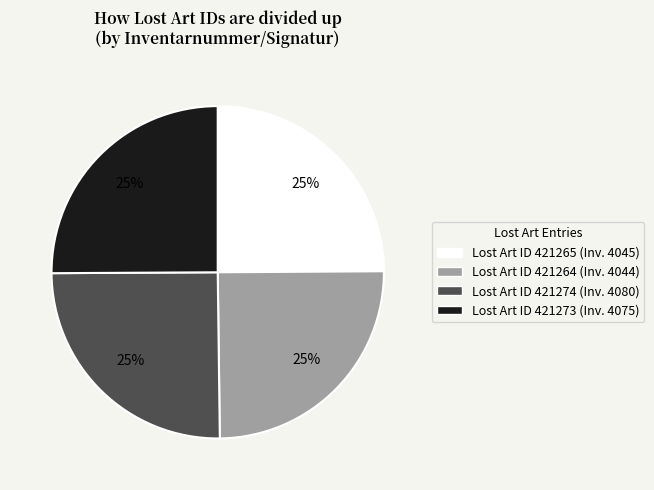

How many slices are in this pie chart?

4